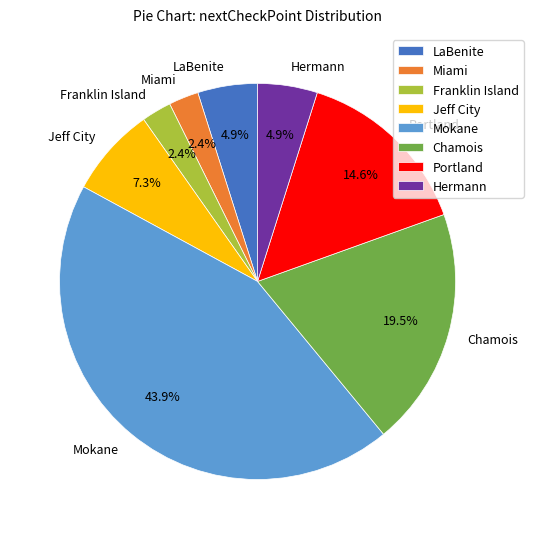

Which has a higher value, LaBenite or Mokane?

Mokane